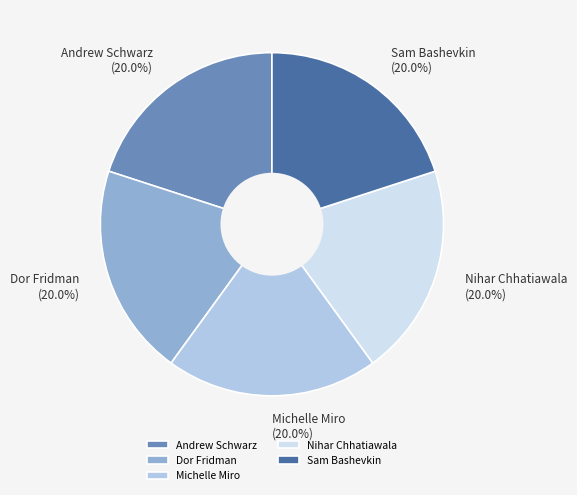

Is it true that Andrew Schwarz is 5% of the pie?

False